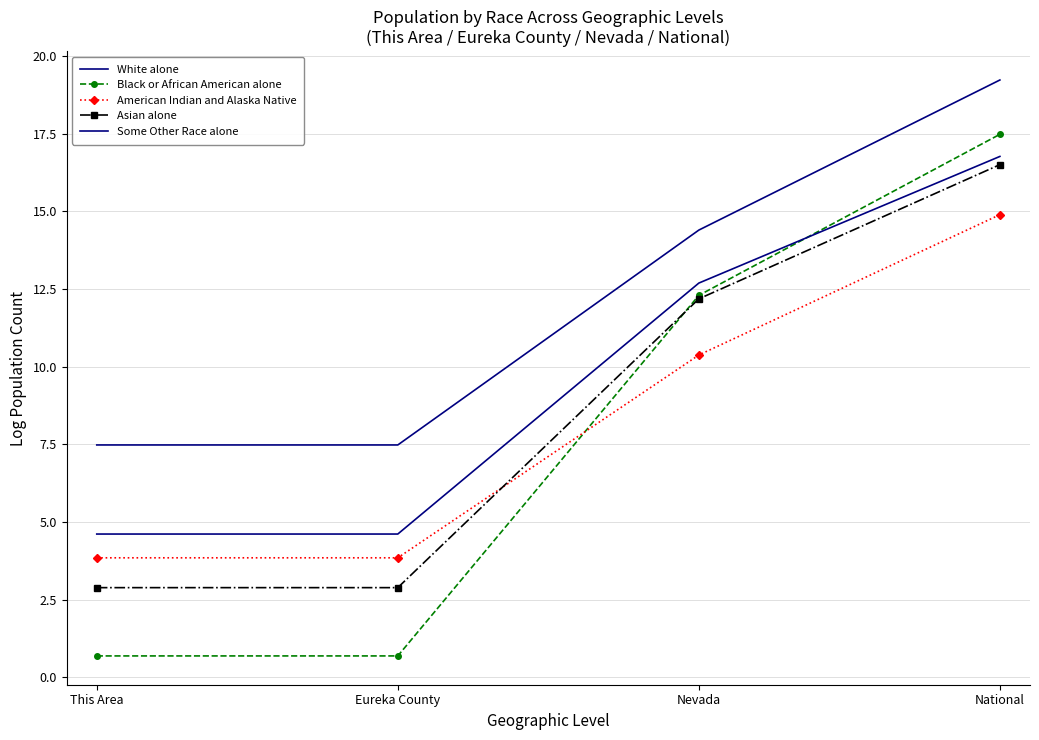

What are all the series names shown in the legend?

White alone, Black or African American alone, American Indian and Alaska Native, Asian alone, Some Other Race alone